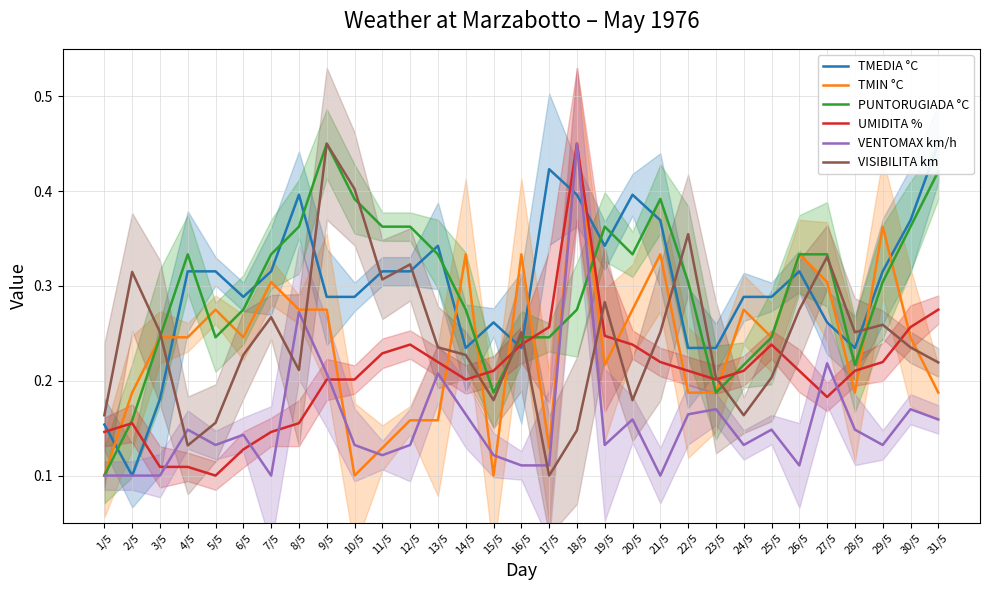

Which has a higher value, 31/5 or 23/5?

31/5